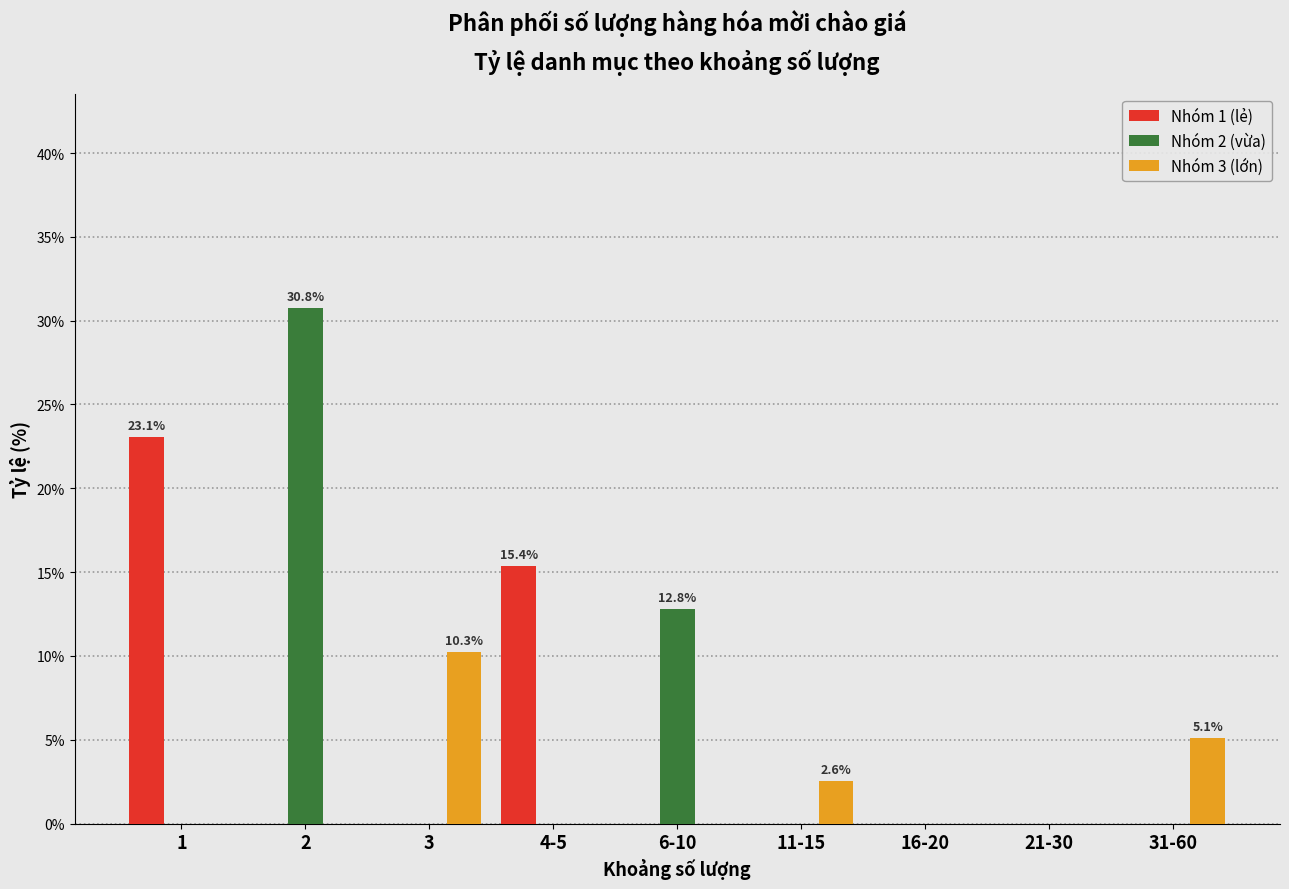

Reading left to right, transcribe all the data shown in this chart.

Nhóm 1 (lẻ): 1=23.1	2=0.0	3=0.0	4-5=15.4	6-10=0.0	11-15=0.0	16-20=0.0	21-30=0.0	31-60=0.0
Nhóm 2 (vừa): 1=0.0	2=30.8	3=0.0	4-5=0.0	6-10=12.8	11-15=0.0	16-20=0.0	21-30=0.0	31-60=0.0
Nhóm 3 (lớn): 1=0.0	2=0.0	3=10.3	4-5=0.0	6-10=0.0	11-15=2.6	16-20=0.0	21-30=0.0	31-60=5.1